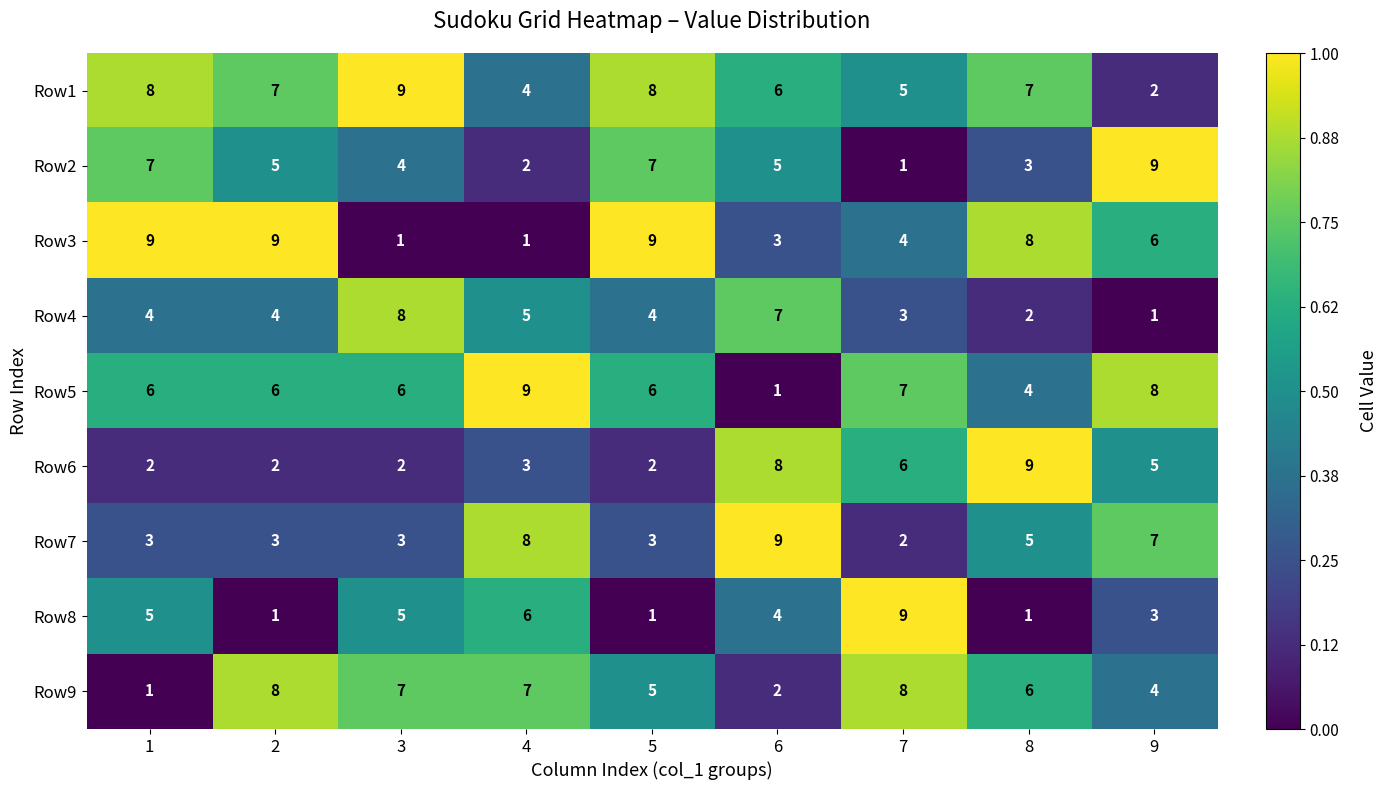

How many distinct data groups are displayed?

9